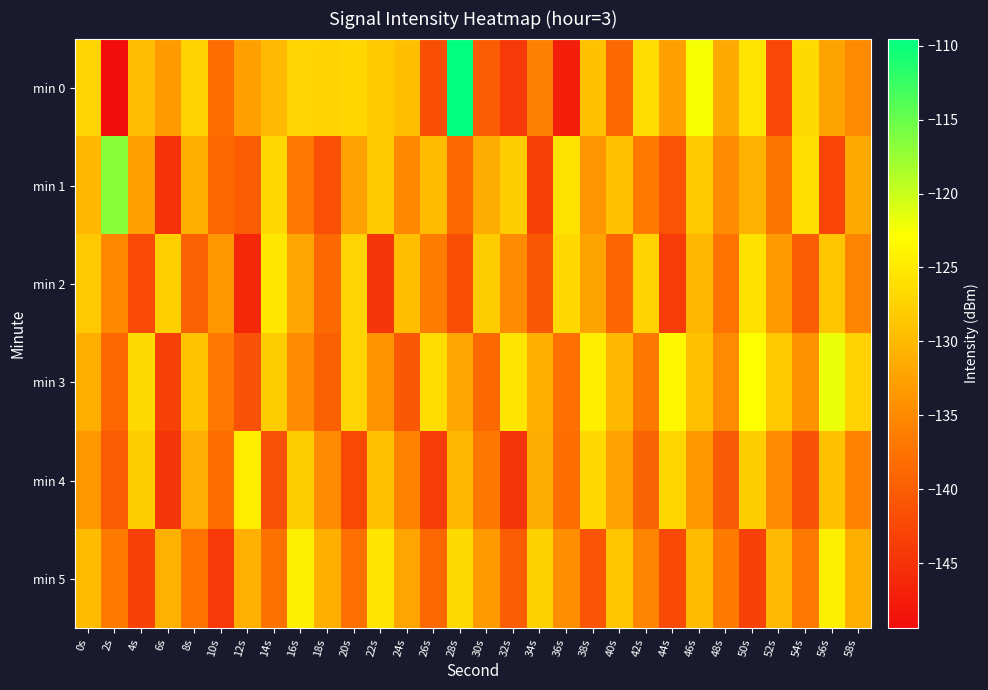

Between 8s and 38s, which is larger?

8s